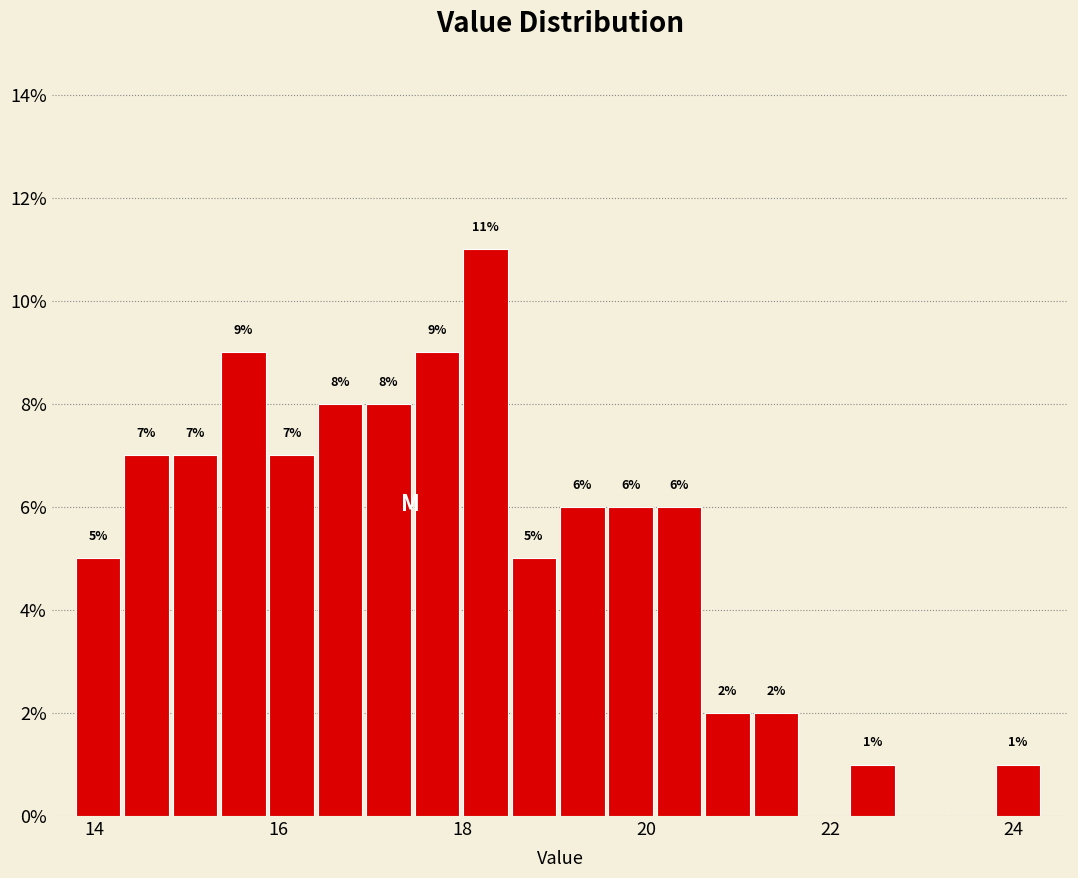

Read against the x-axis, roughly where is the centre of the tallest bar?

18.2